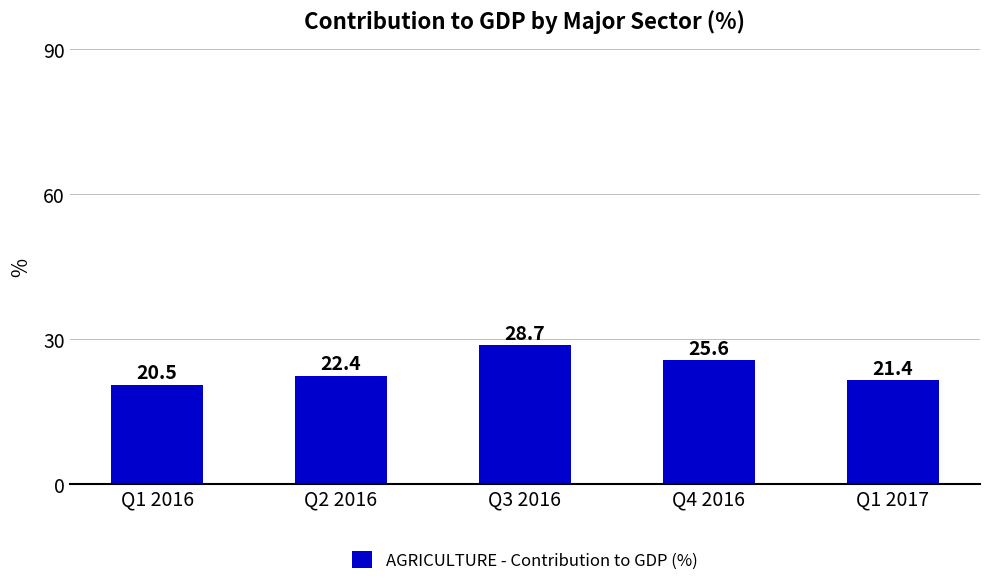

Between Q1 2016 and Q3 2016, which is larger?

Q3 2016